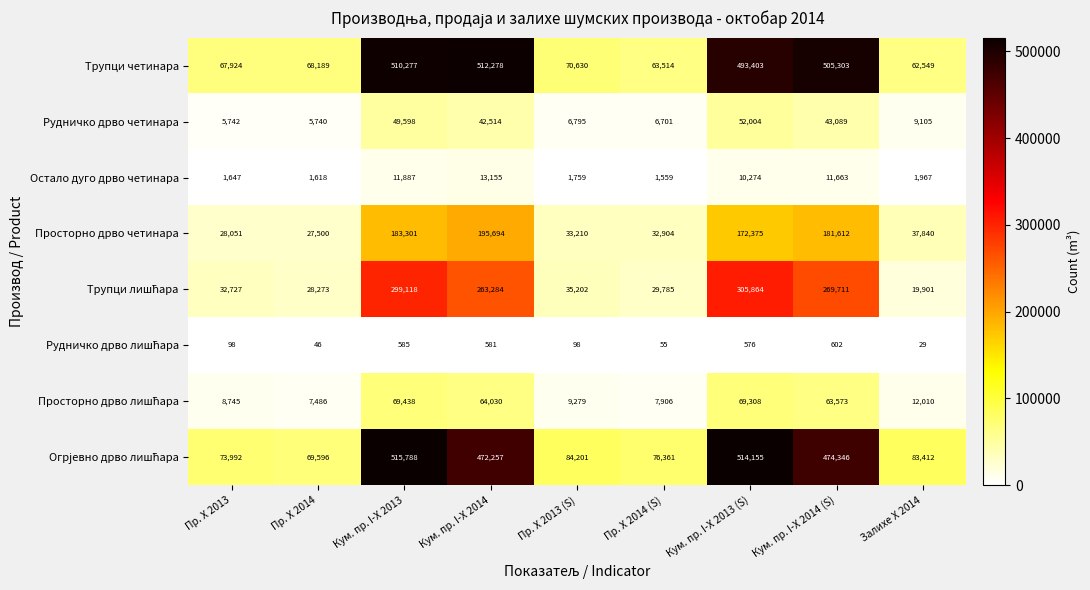

Is it true that Остало дуго дрво четинара equals 467 at Пр. X 2013 (S)?

False